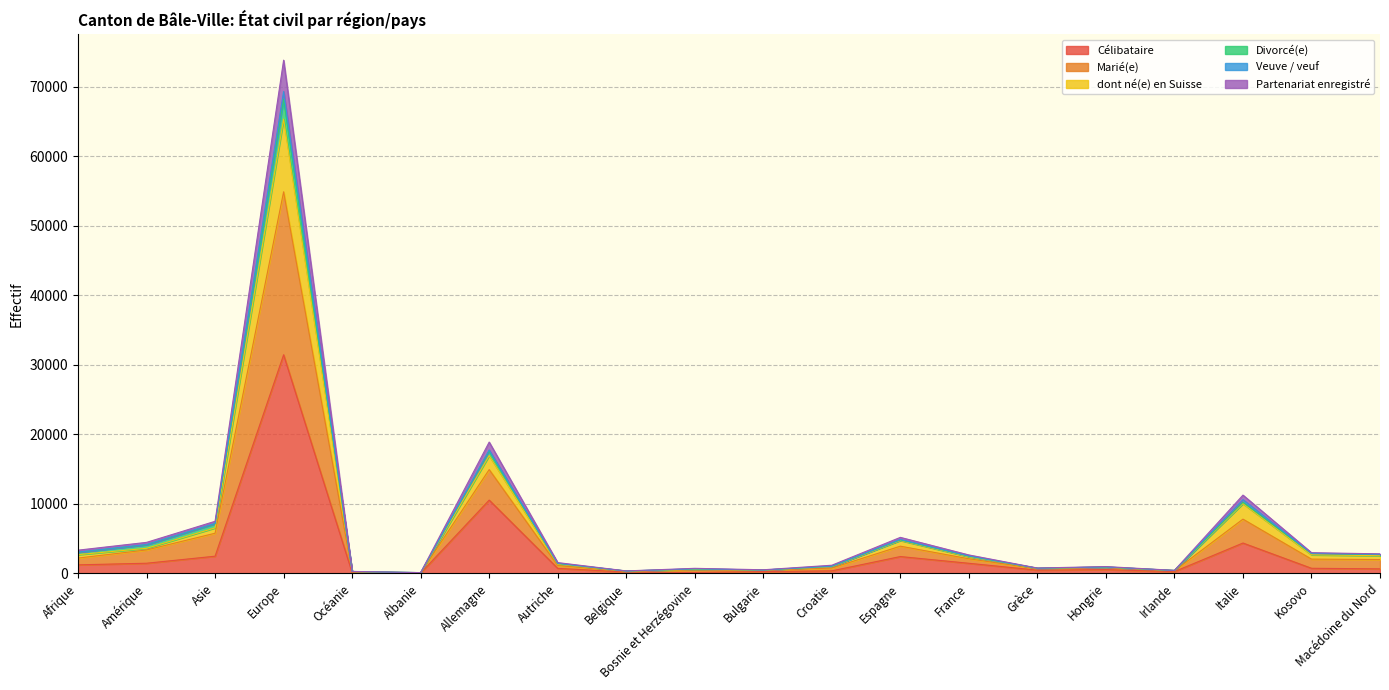

Is the value of Marié(e) at Grèce greater than the value of Partenariat enregistré at Amérique?

No